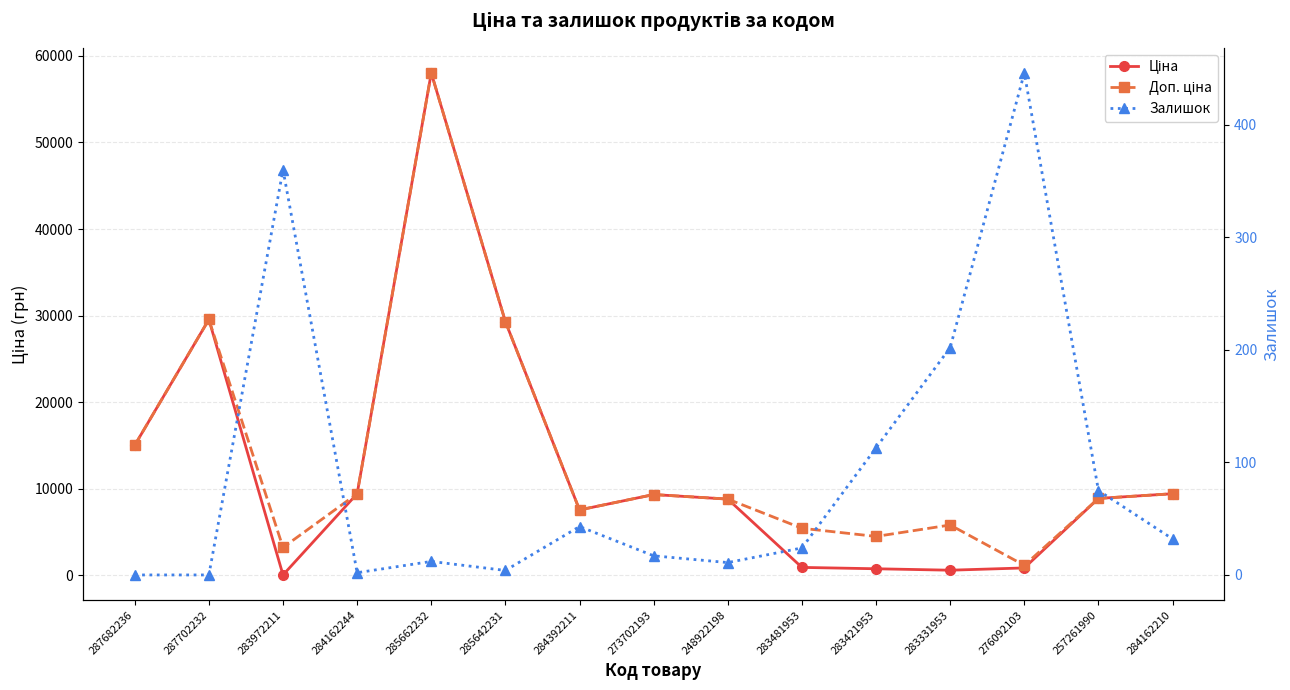

Which category has the lowest value in the Залишок series?

287682236